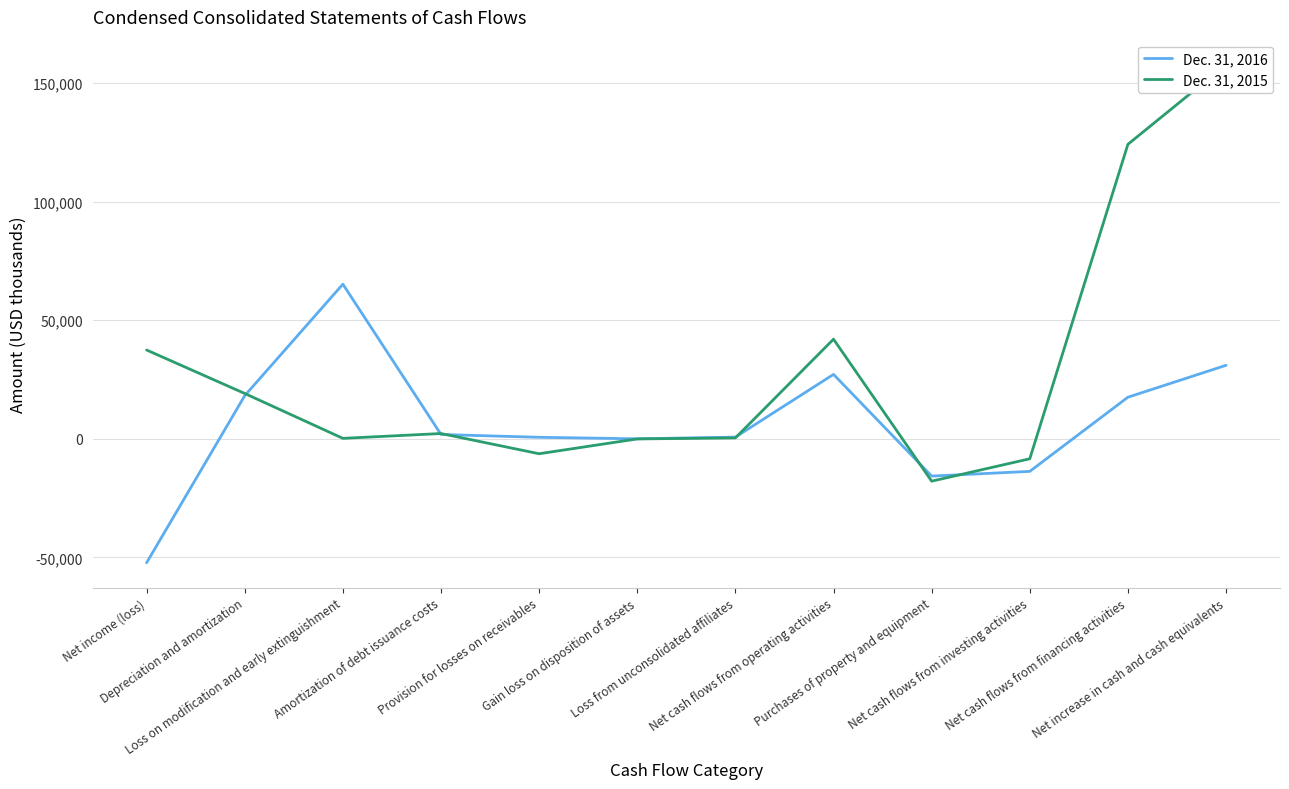

Is the value of Dec. 31, 2016 at Amortization of debt issuance costs greater than the value of Dec. 31, 2015 at Depreciation and amortization?

No